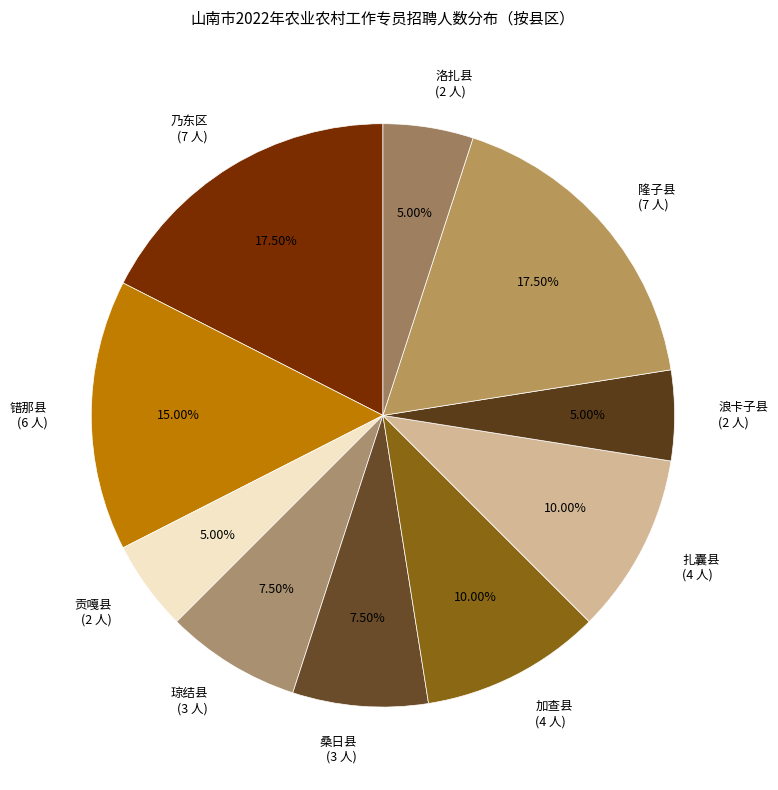

Does 贡嘎县 (2 人) account for over 50% of the chart?

No